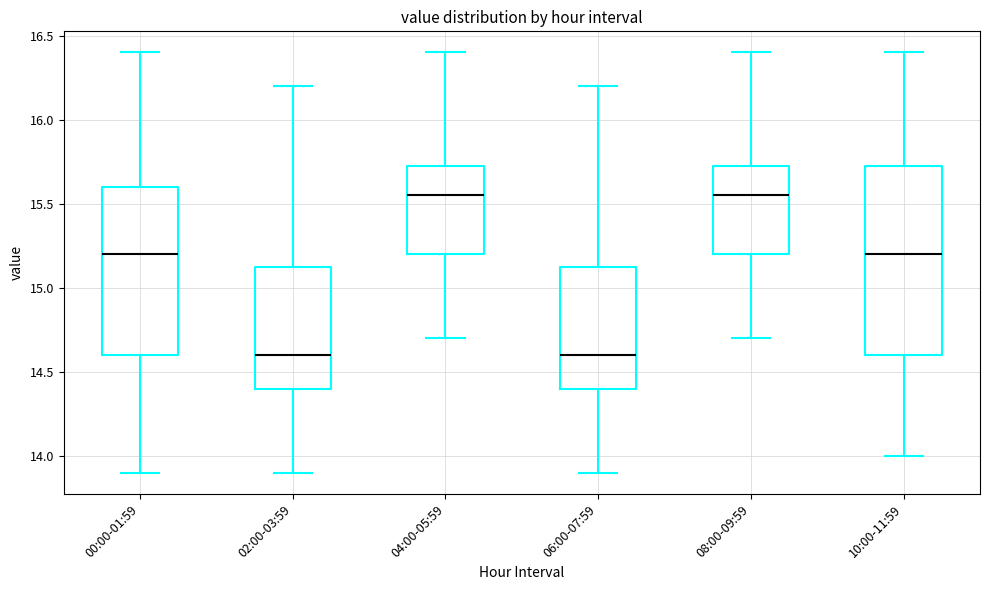

Where does the lower whisker of the box for 00:00-01:59 end on the y-axis? The values are not printed on the chart, so give them approximately, as read against the axis.

13.90